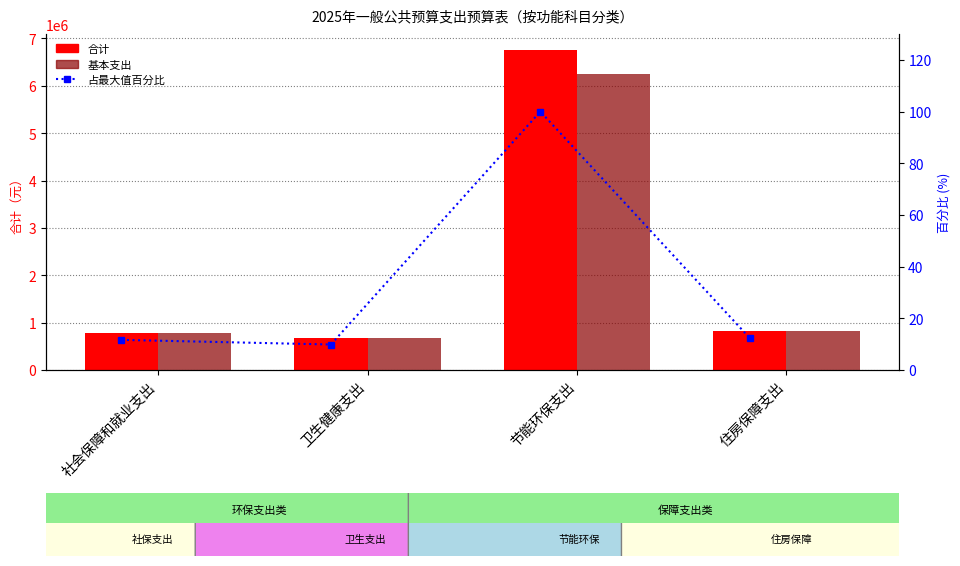

Between 社会保障和就业支出 and 节能环保支出, which series saw the biggest shift?

合计